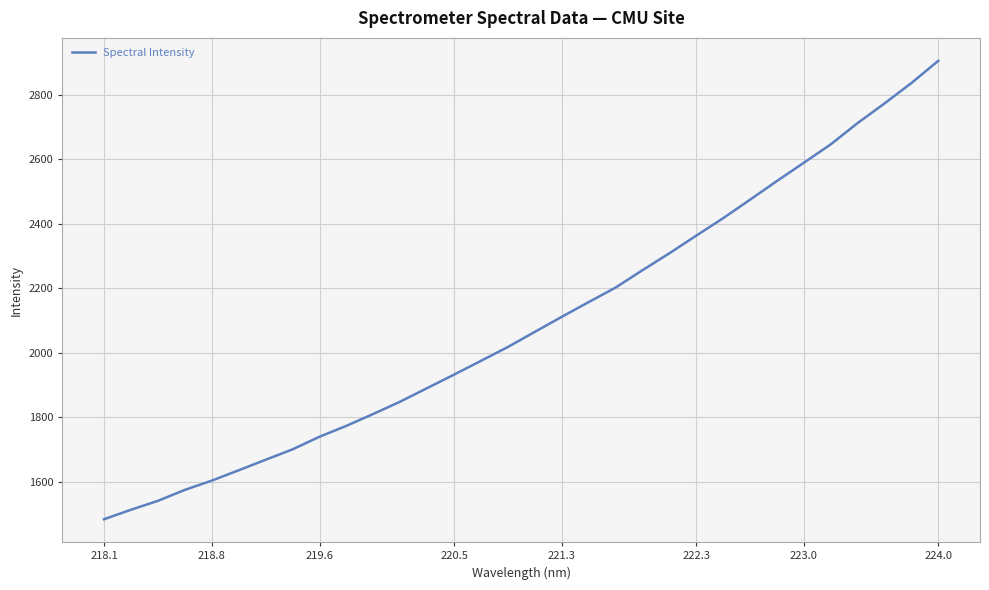

What is the maximum value shown in the chart?

2905.8